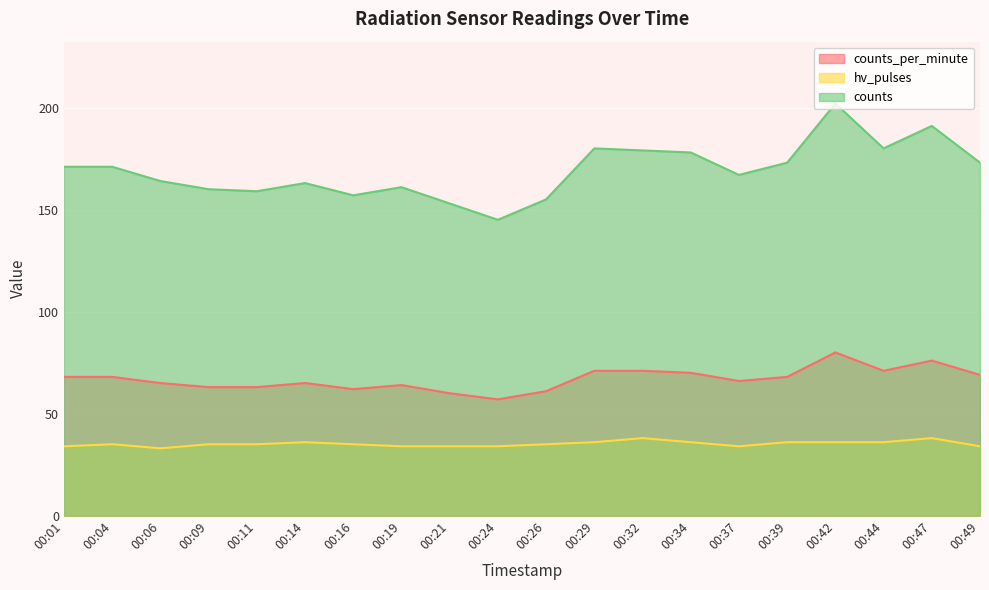

Which series has the widest spread of values?

counts